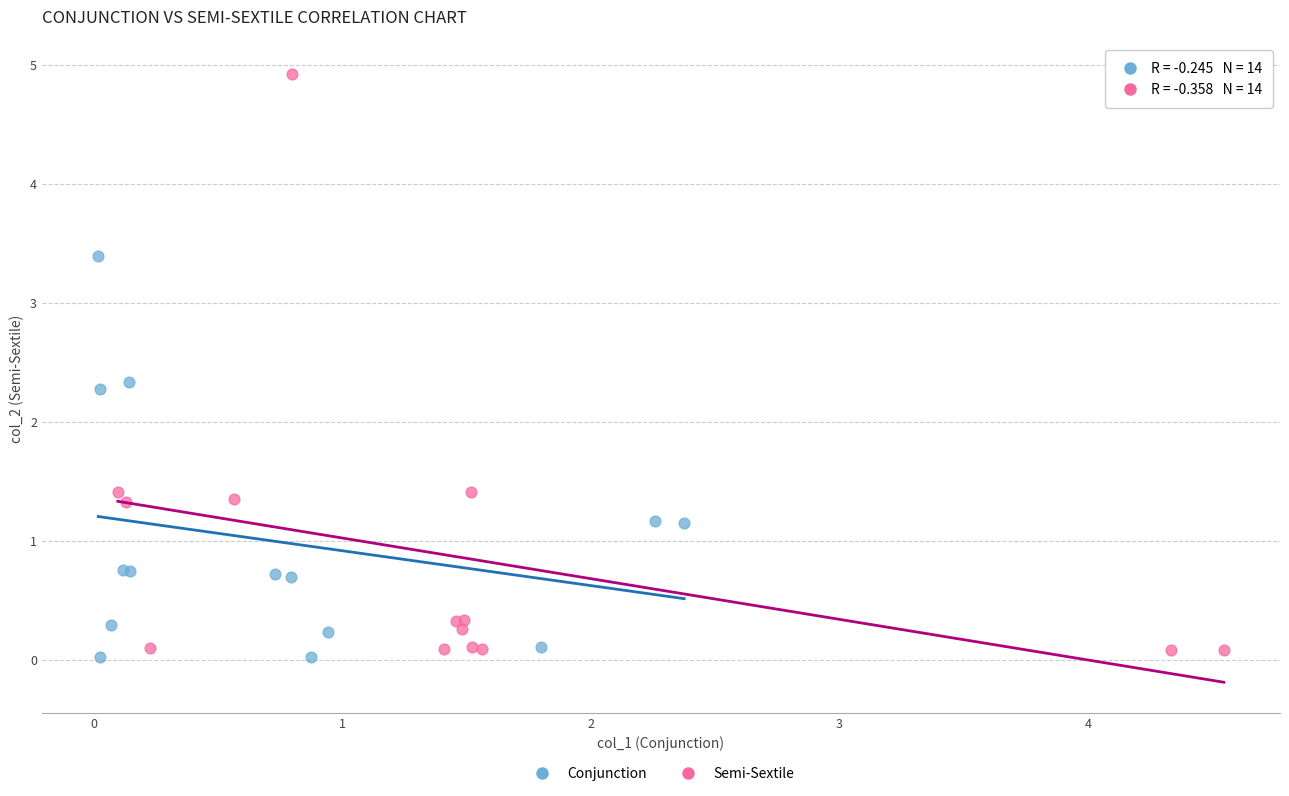

What are all the series names shown in the legend?

Conjunction, Semi-Sextile